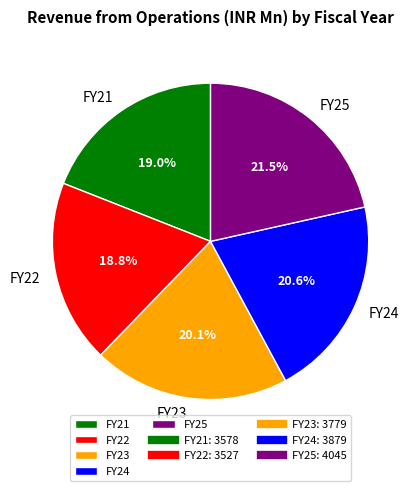

Which slice is the largest?

FY25